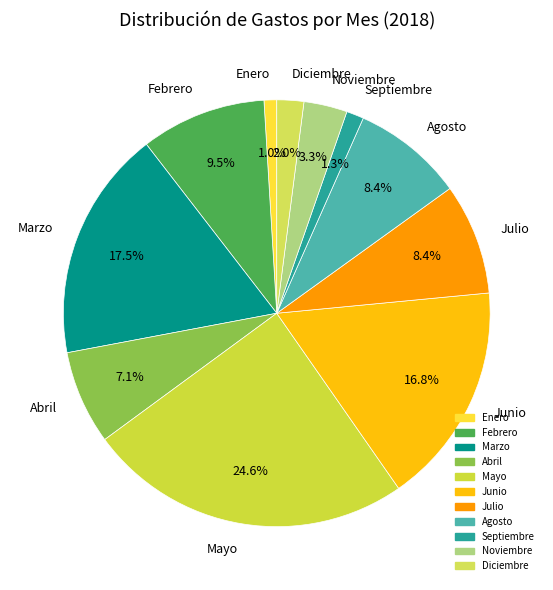

To the nearest percent, what is the average slice percentage?

9%